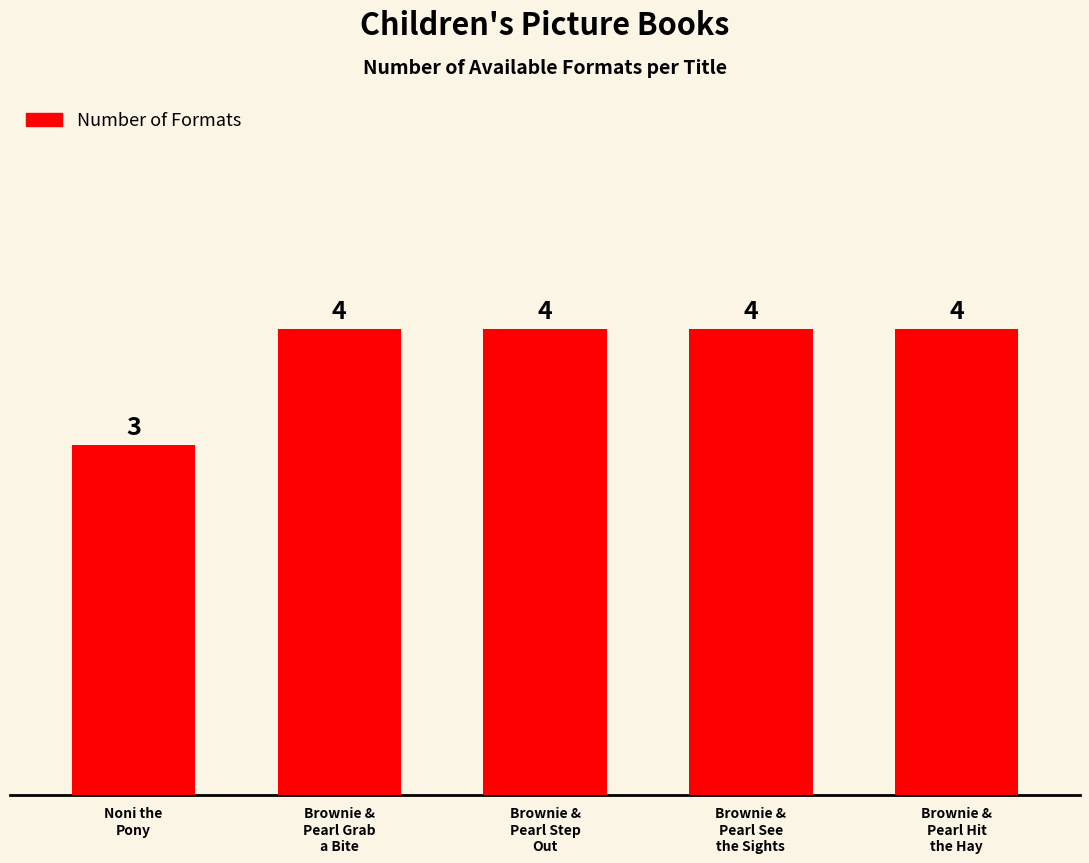

Are the bars grouped side by side (vs. stacked)?

No